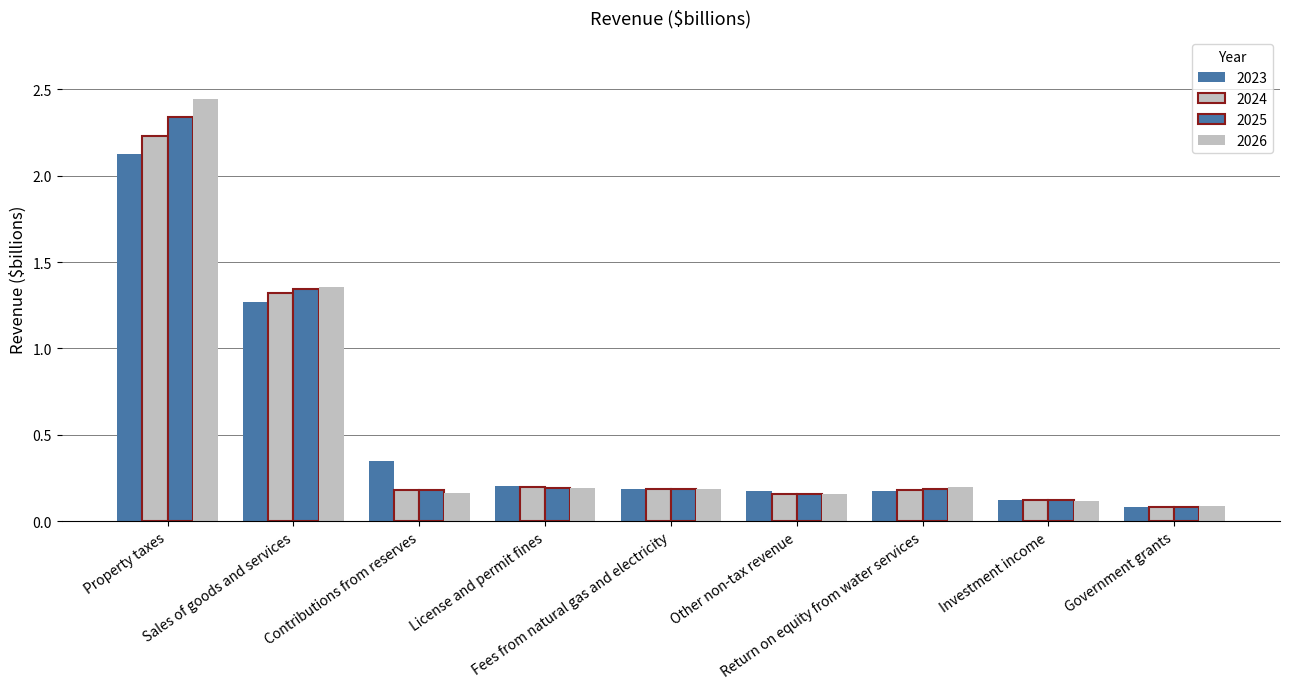

Are the bars grouped side by side (vs. stacked)?

Yes